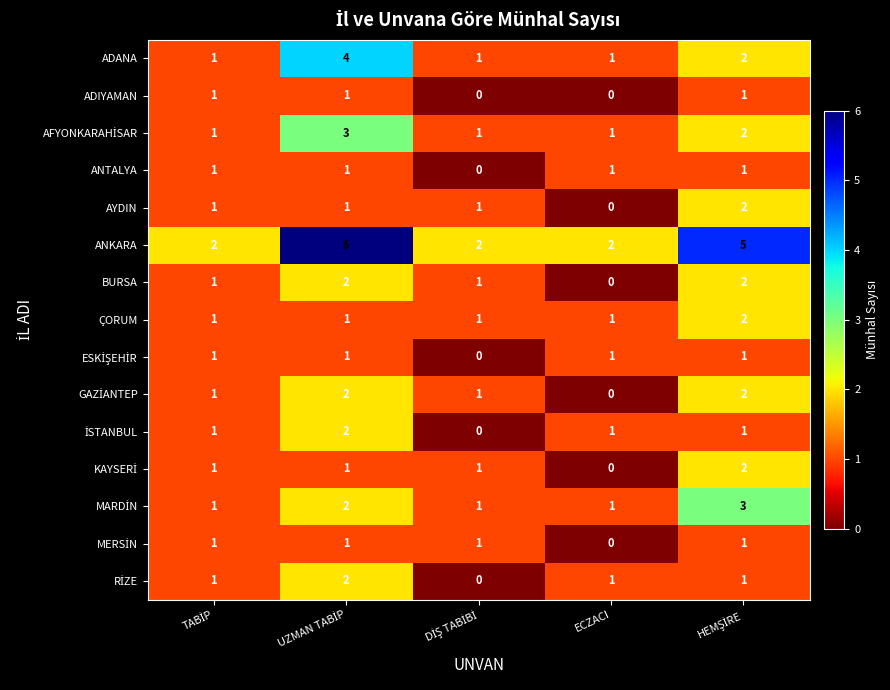

Which series has the largest total across all categories?

ANKARA